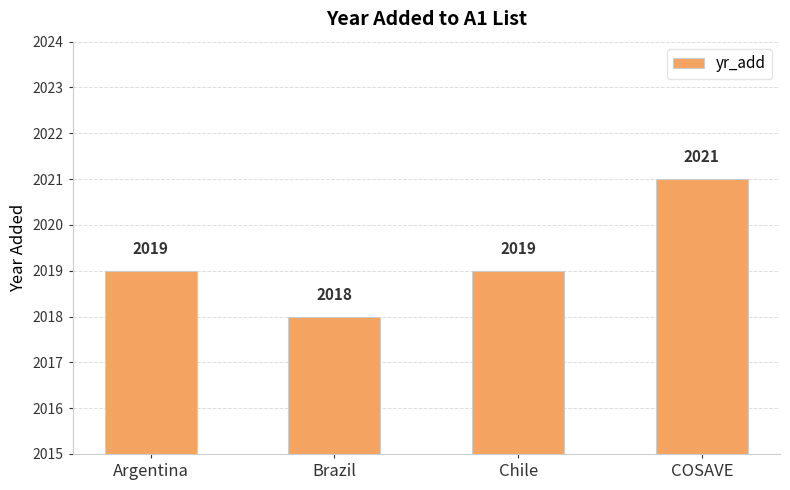

How many bars are there in total?

4